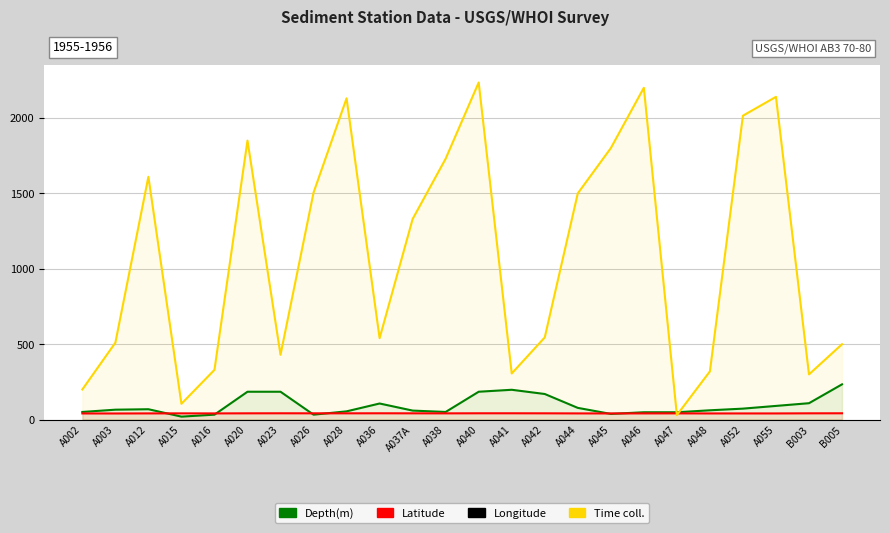

How many series are shown in this chart?

4